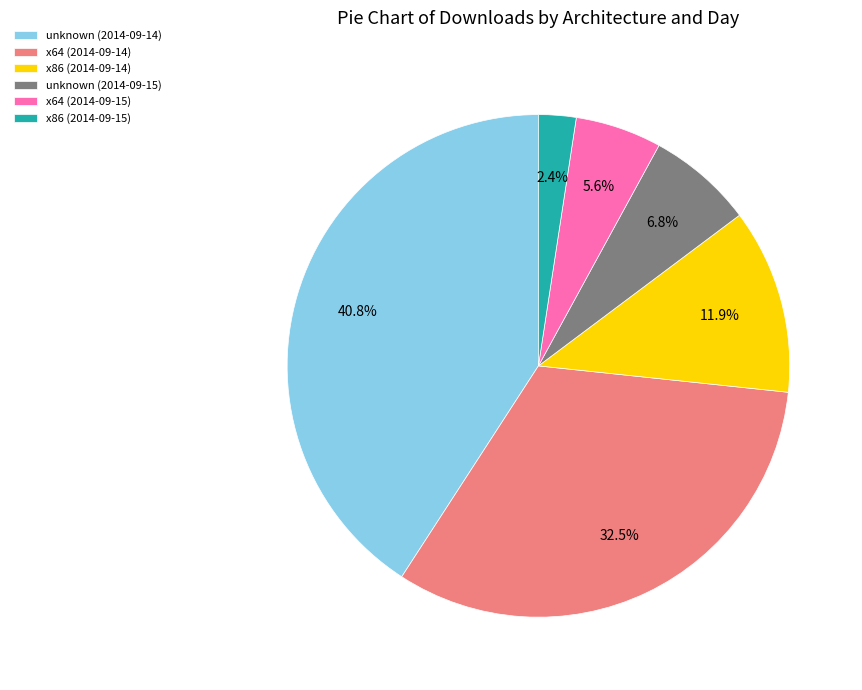

The x64 (2014-09-14) slice represents 42% of the pie. True or false?

False